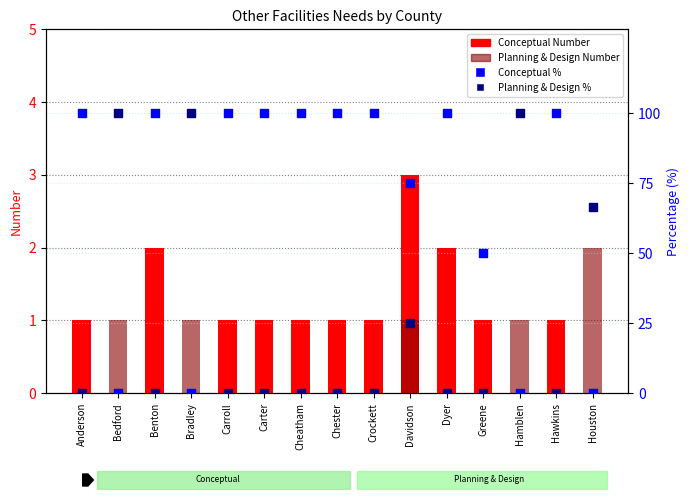

What is the total value across all series at Greene?

51.0